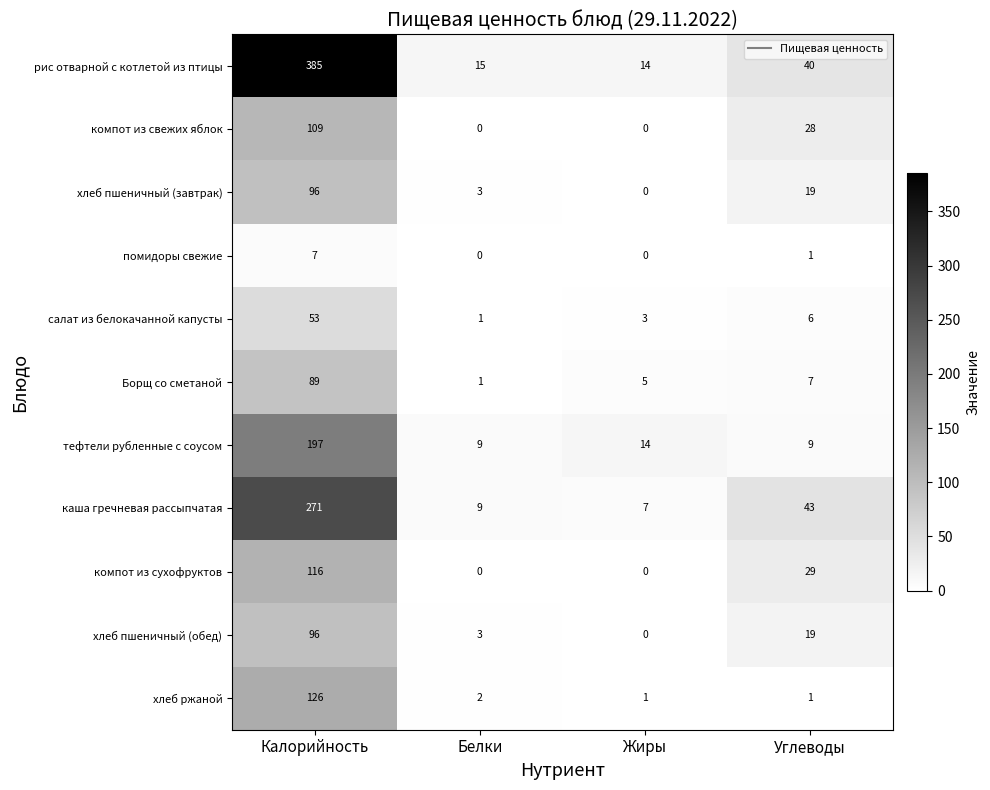

Which series has the largest range (max minus min)?

рис отварной с котлетой из птицы